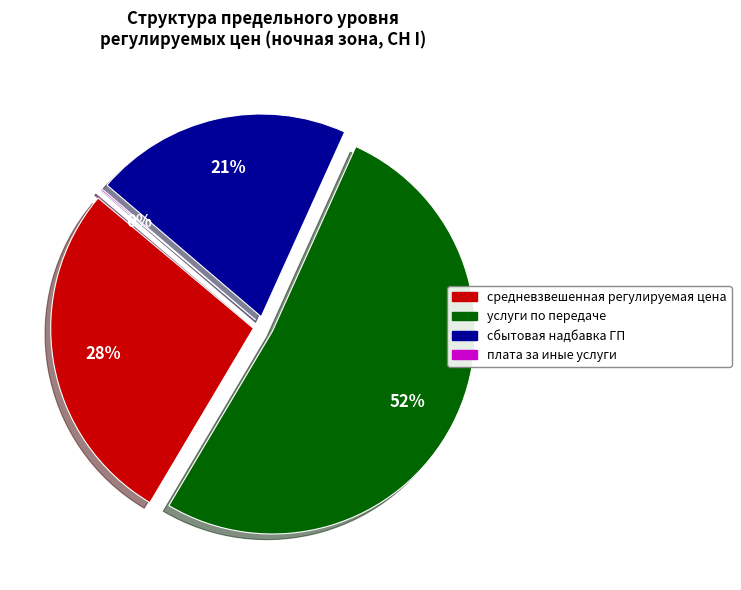

How many segments does this pie chart have?

4